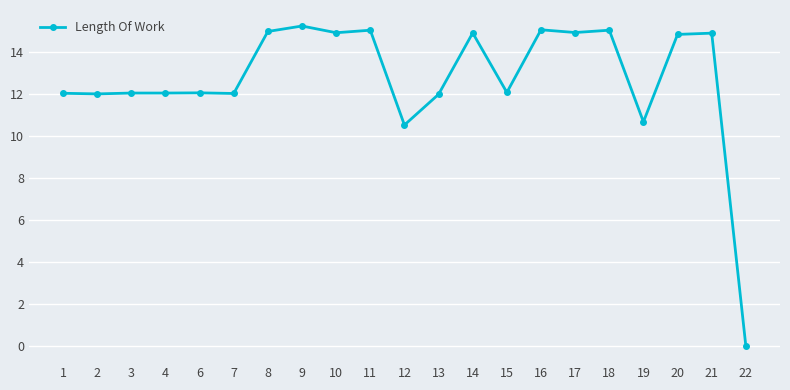

What is the difference between the maximum and minimum values?

15.2